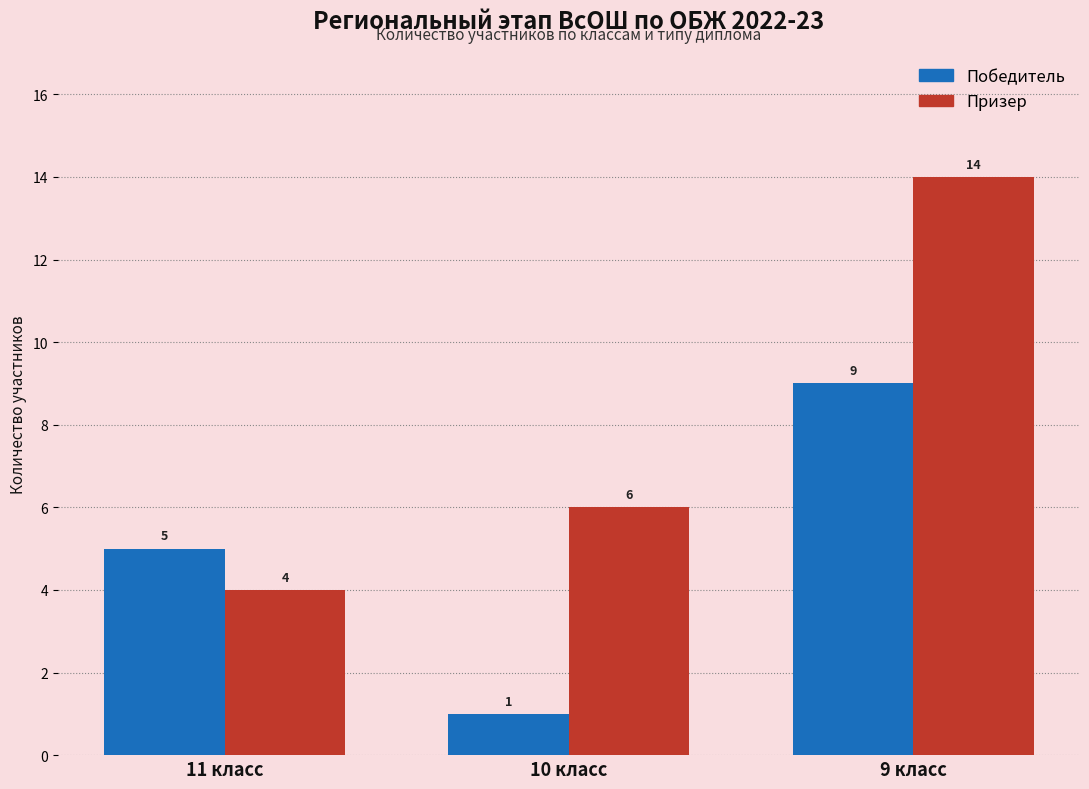

Reading right to left, what are all the values shown in this chart?

Победитель: 9	1	5
Призер: 14	6	4